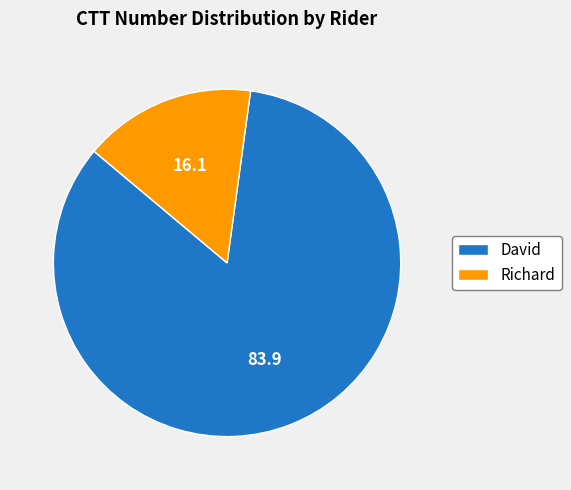

What is the majority slice?

David